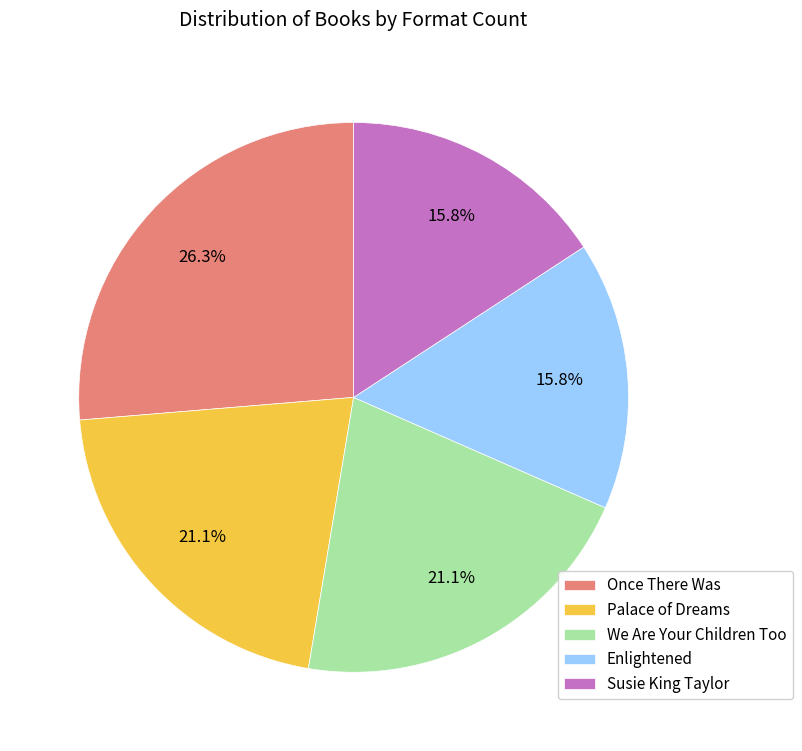

True or false: Once There Was accounts for 26% of the total.

True